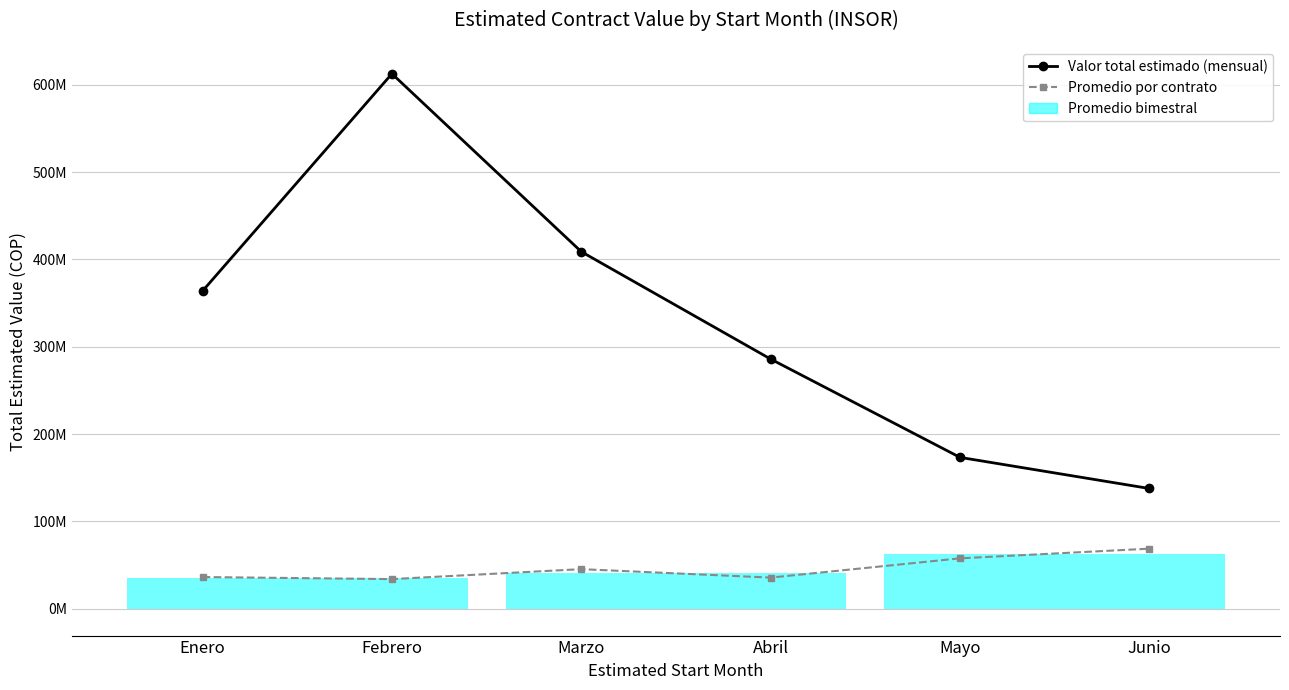

How many distinct data groups are displayed?

2